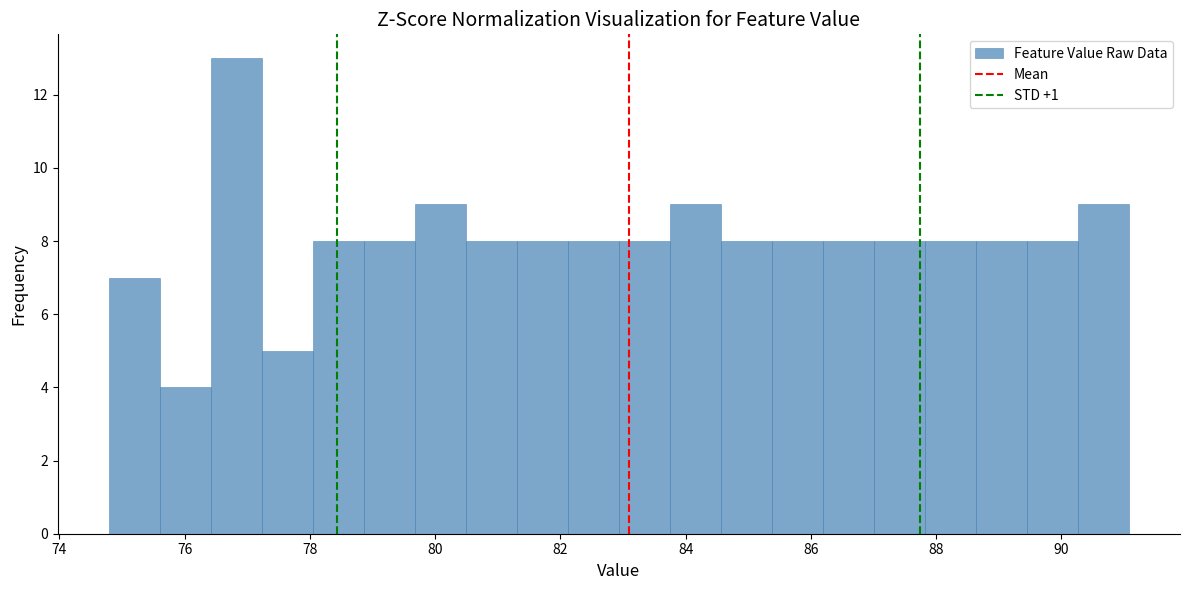

How tall is the bar that spans 90.2 to 91.0 on the x-axis? Neither the bar edges nor the heights are printed on the chart, so give them approximately, as read against the axes.

9